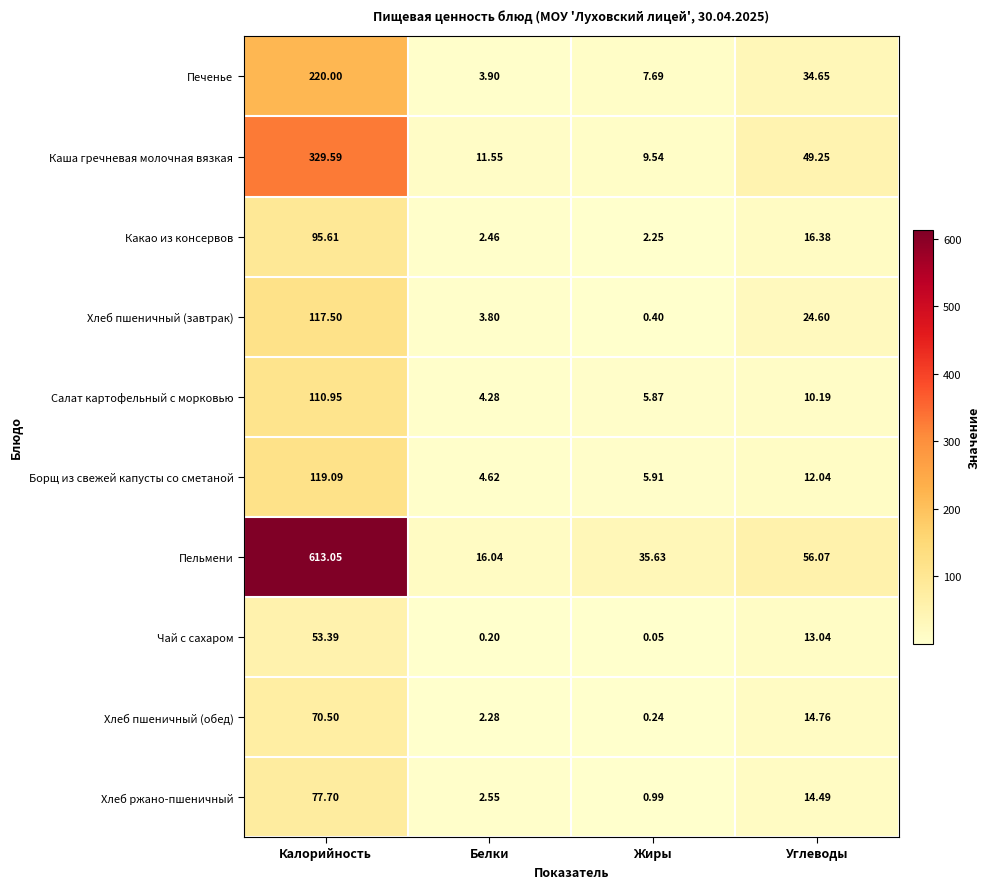

At which label does Печенье first exceed 34?

Калорийность